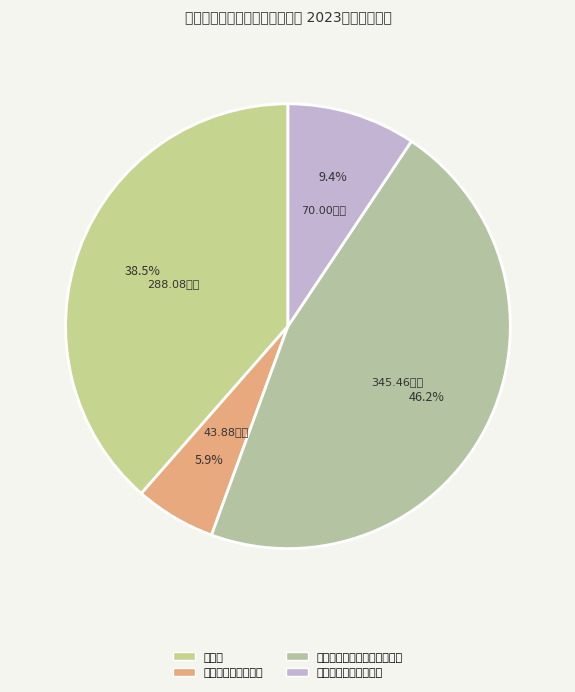

How many segments does this pie chart have?

4